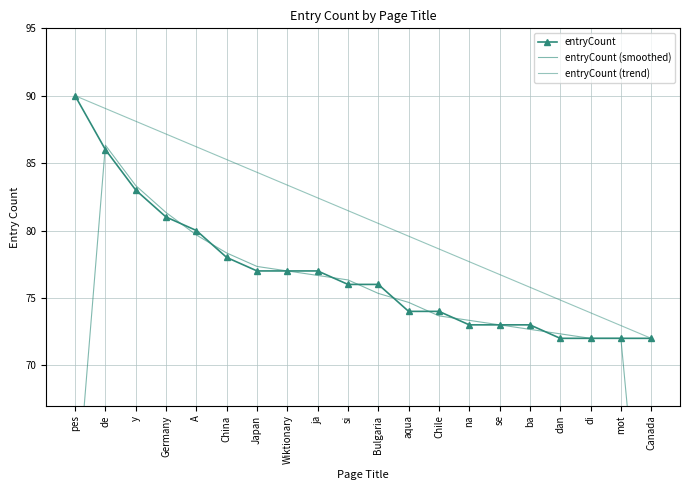

How many data points in entryCount (smoothed) are less than 75?

10